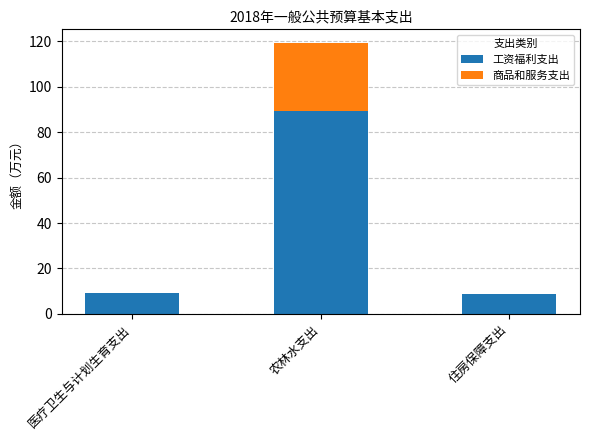

Are the bars horizontal?

No